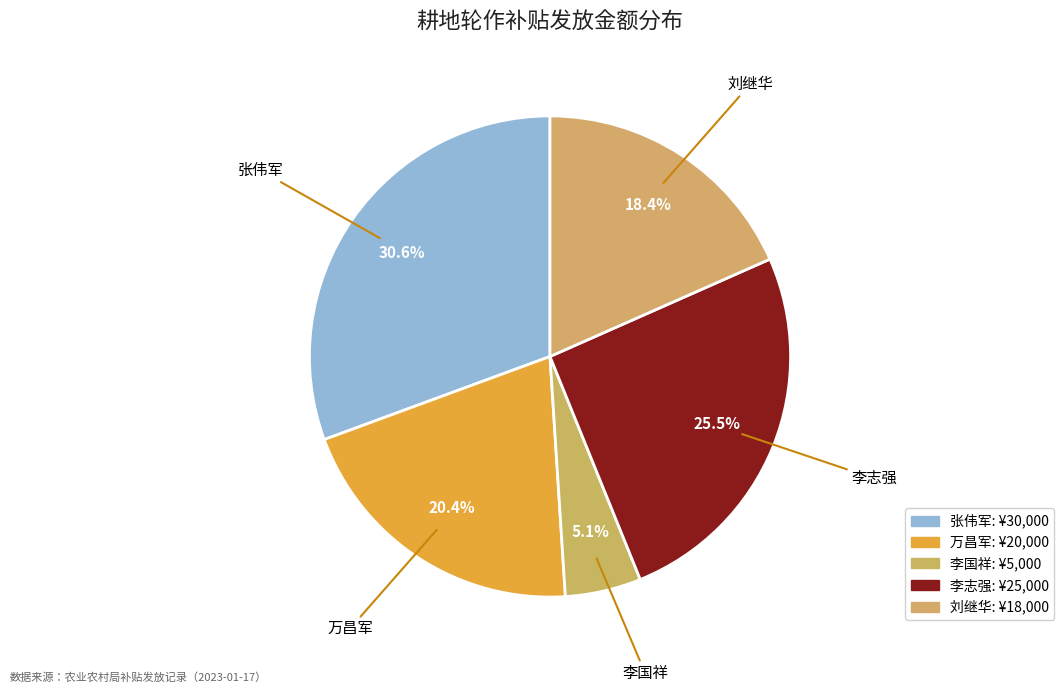

How many segments does this pie chart have?

5